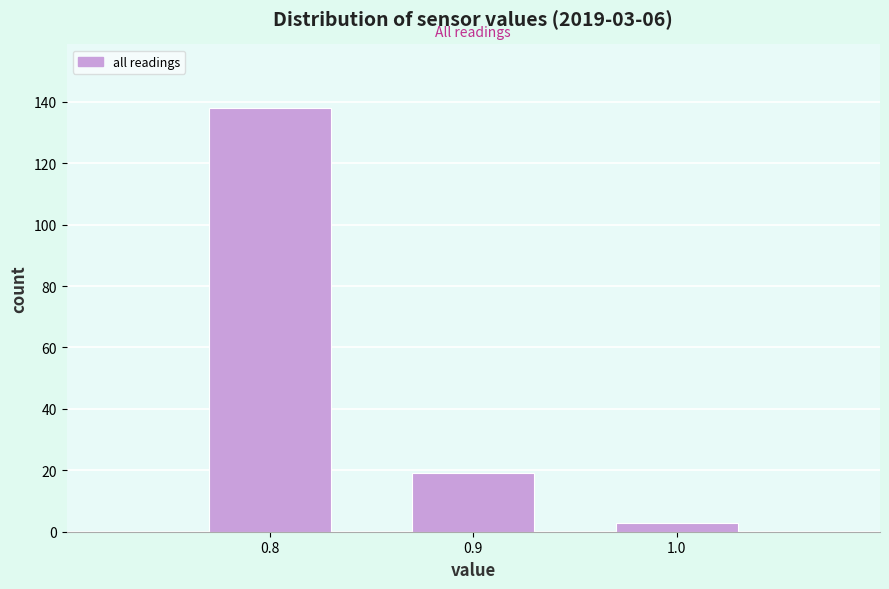

Reading left to right, list all the values displayed in this chart.

0.8=138	0.9=19	1.0=3